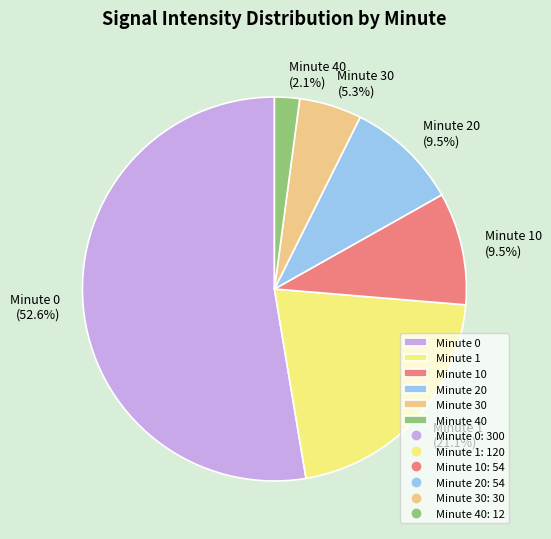

Which slice is the smallest?

Minute 40